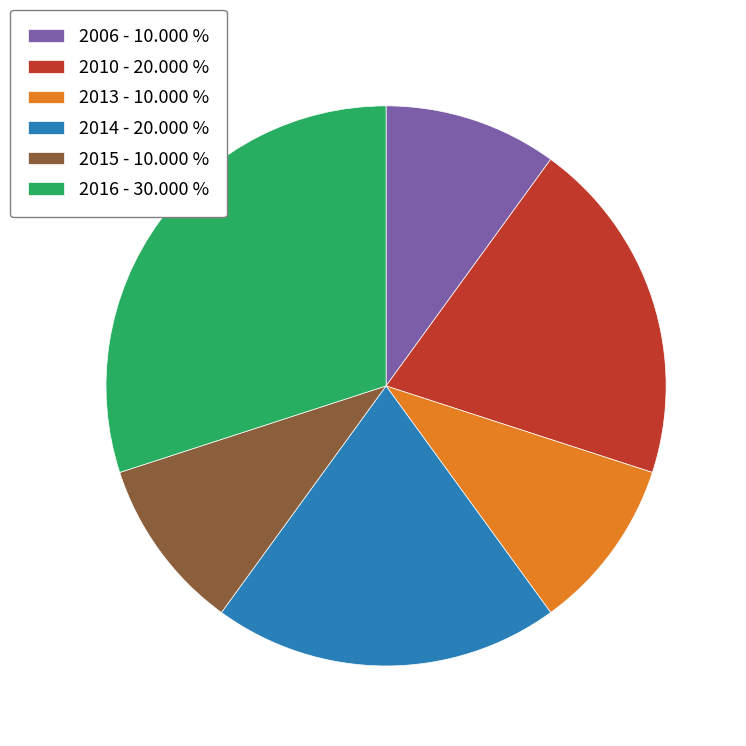

Is the sum of 2016 - 30.000 % and 2013 - 10.000 % greater than half?

No